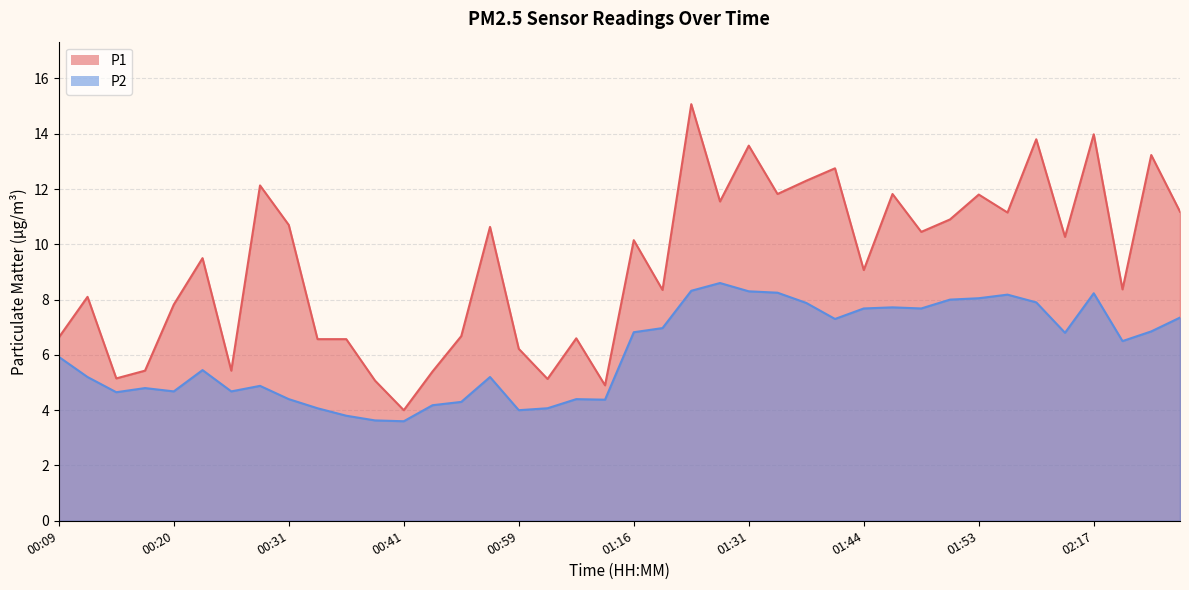

How many data points does each series have?

40